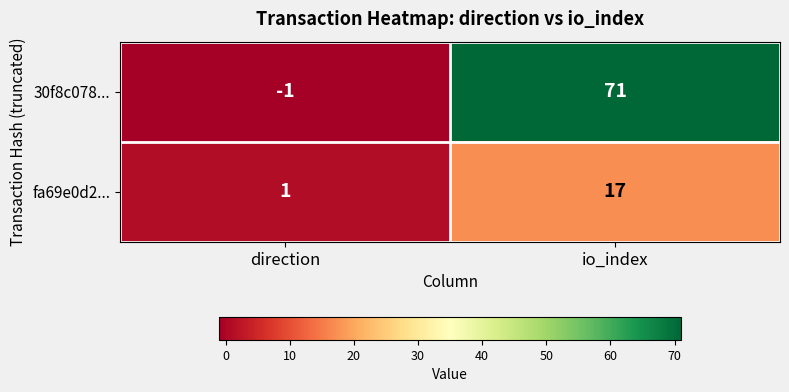

What is the sum of the 30f8c078... values at direction and io_index?

70